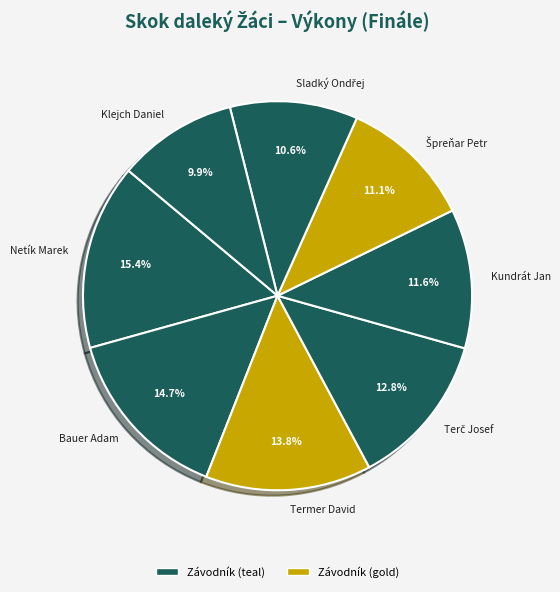

What portion of the pie excludes Termer David?

86.2%